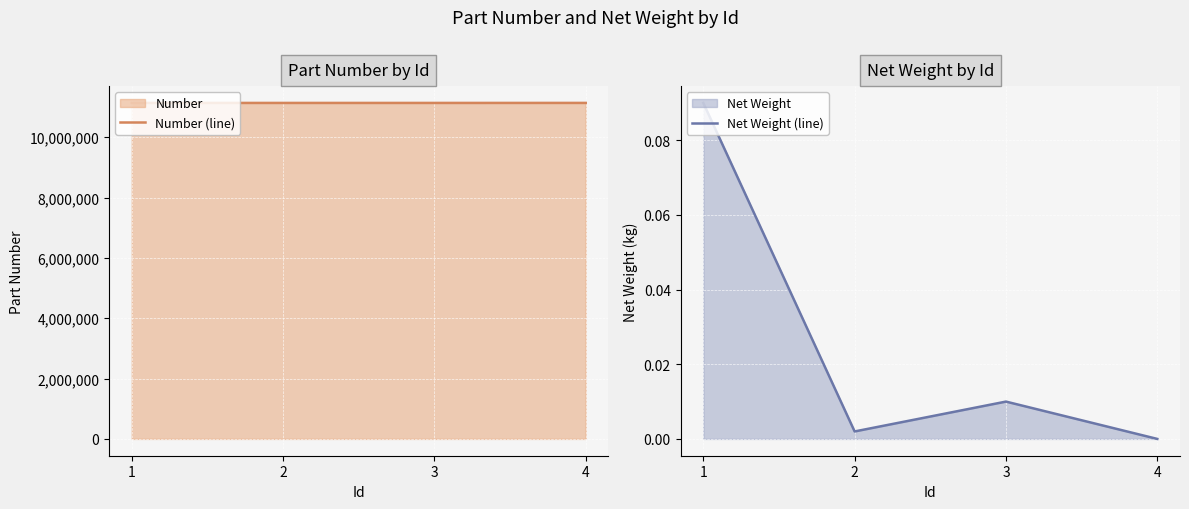

Between 2 and 4, which is larger?

4